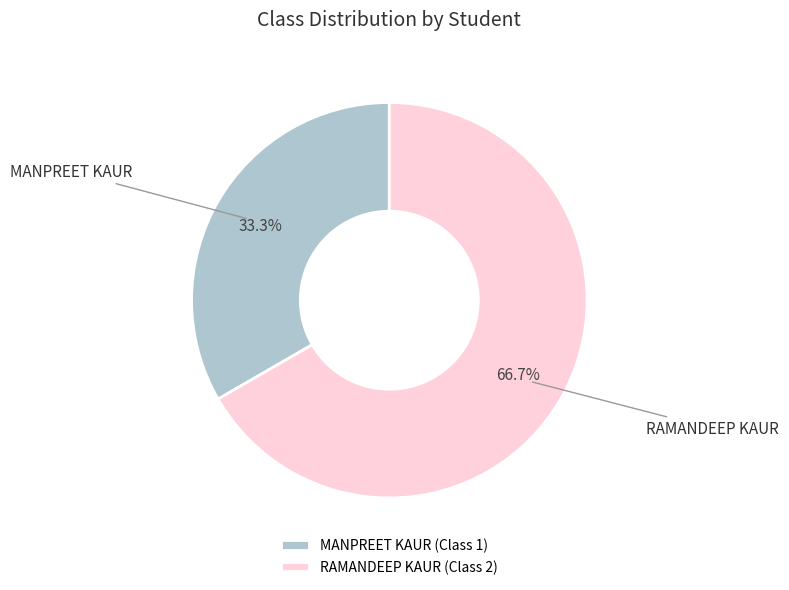

Rank the categories by value from highest to lowest.

RAMANDEEP KAUR, MANPREET KAUR